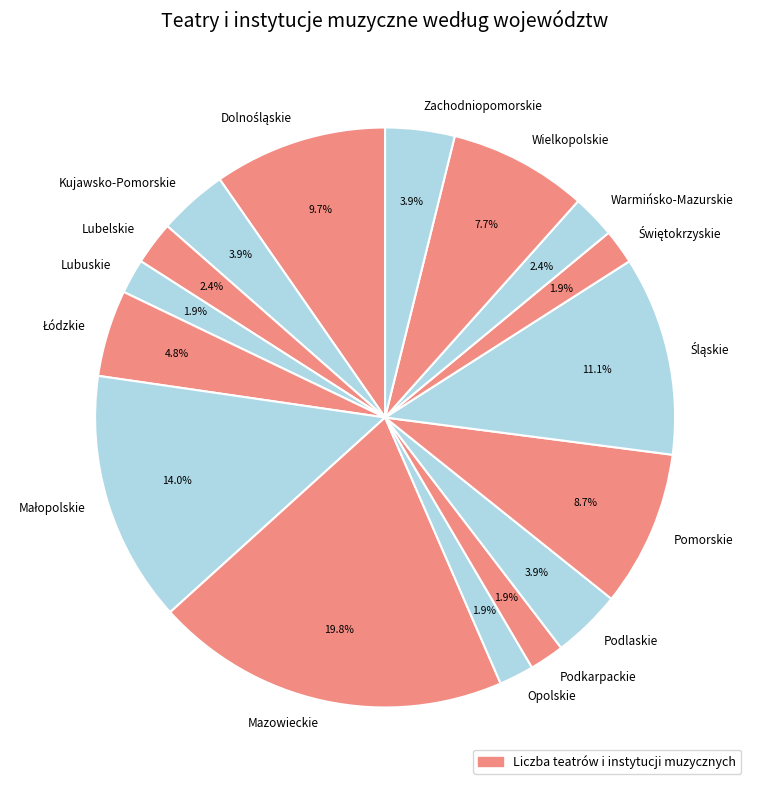

Is it true that Mazowieckie is 20% of the pie?

True